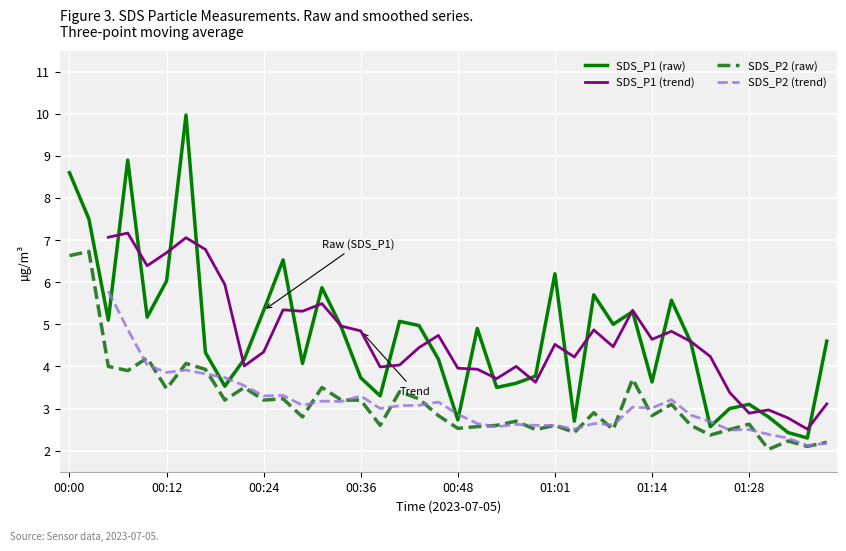

What is the maximum value for SDS_P2 (raw)?

6.7